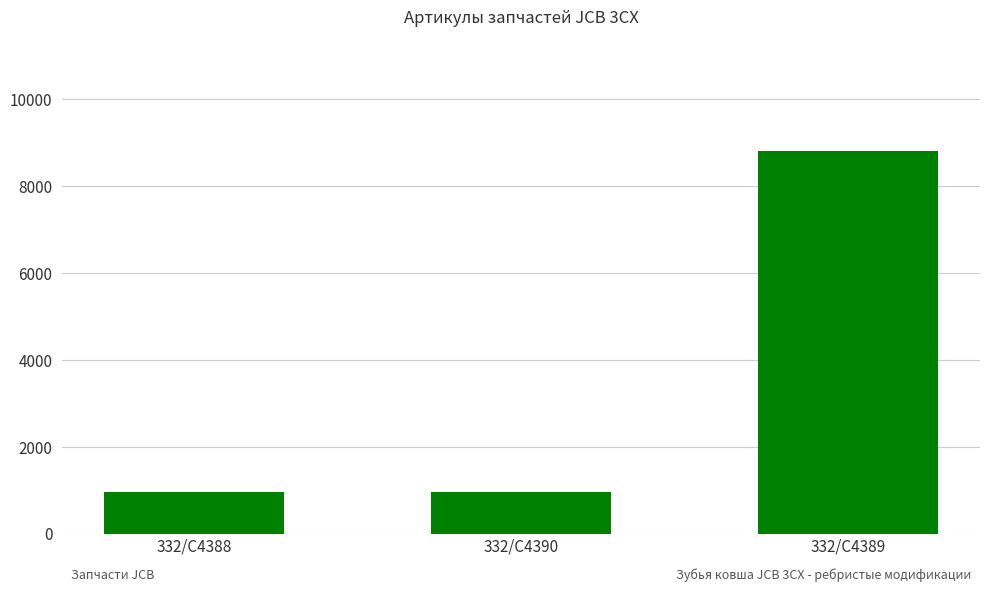

Where is the data nearest to the value 4882?

332/C4390